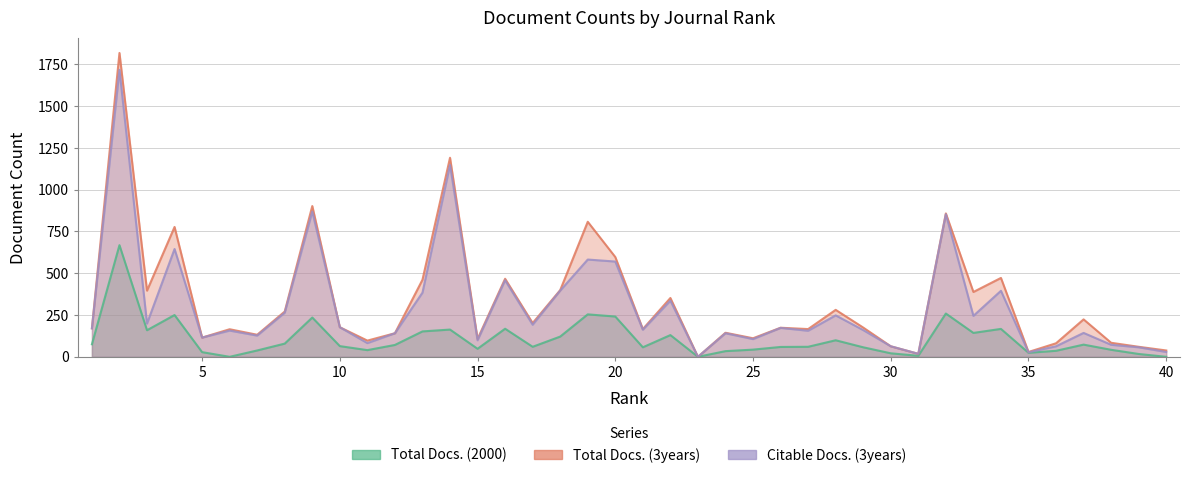

How many data points in Citable Docs. (3years) are less than 170?

20